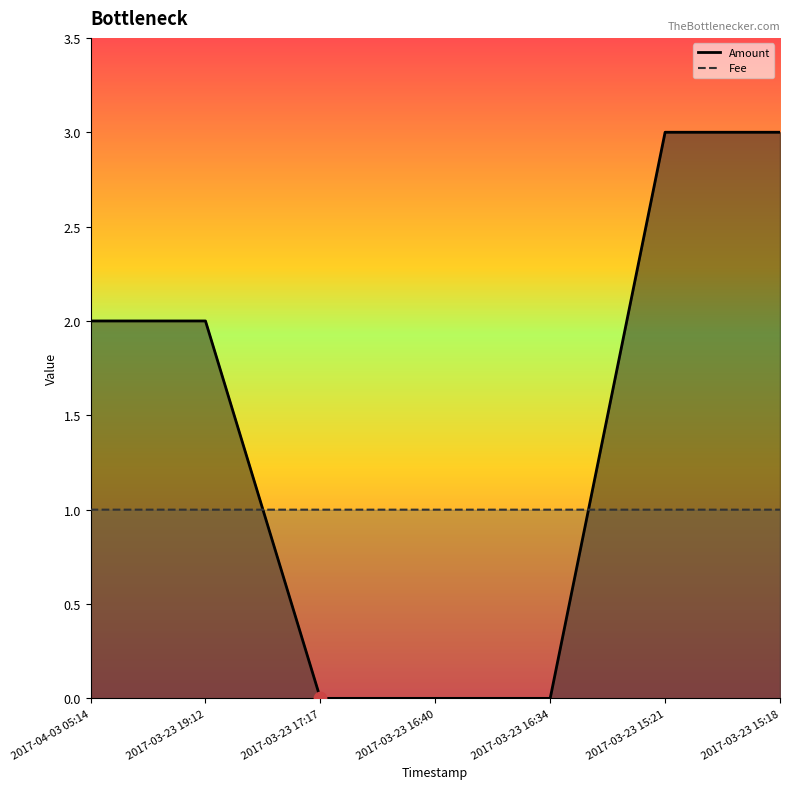

At how many categories does at least one series exceed 1?

4